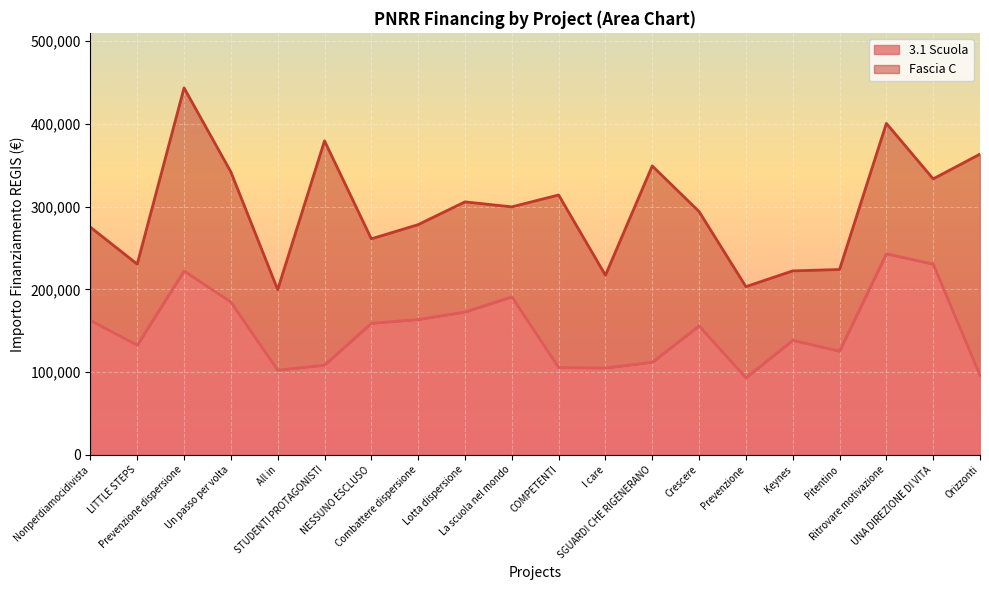

Reading left to right, what are all the values shown in this chart?

Nonperdiamocidivista=162423.8	LITTLE STEPS=132411.4	Prevenzione dispersione=222191.0	Un passo per volta=184640.3	All in=102189.8	STUDENTI PROTAGONISTI=108398.2	NESSUNO ESCLUSO=158921.3	Combattere dispersione=163488.7	Lotta dispersione=172513.7	La scuola nel mondo=190907.4	COMPETENTI=105376.1	I care=104903.8	SGUARDI CHE RIGENERANO=111879.7	Crescere=155742.9	Prevenzione=92980.8	Keynes=138311.0	Pitentino=125215.1	Ritrovare motivazione=242913.7	UNA DIREZIONE DI VITA=230471.5	Orizzonti=95856.0